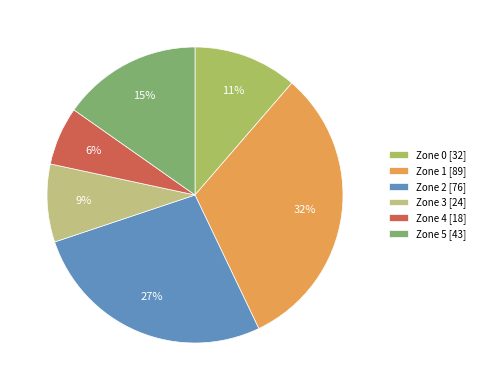

Is there a majority slice in this chart?

No